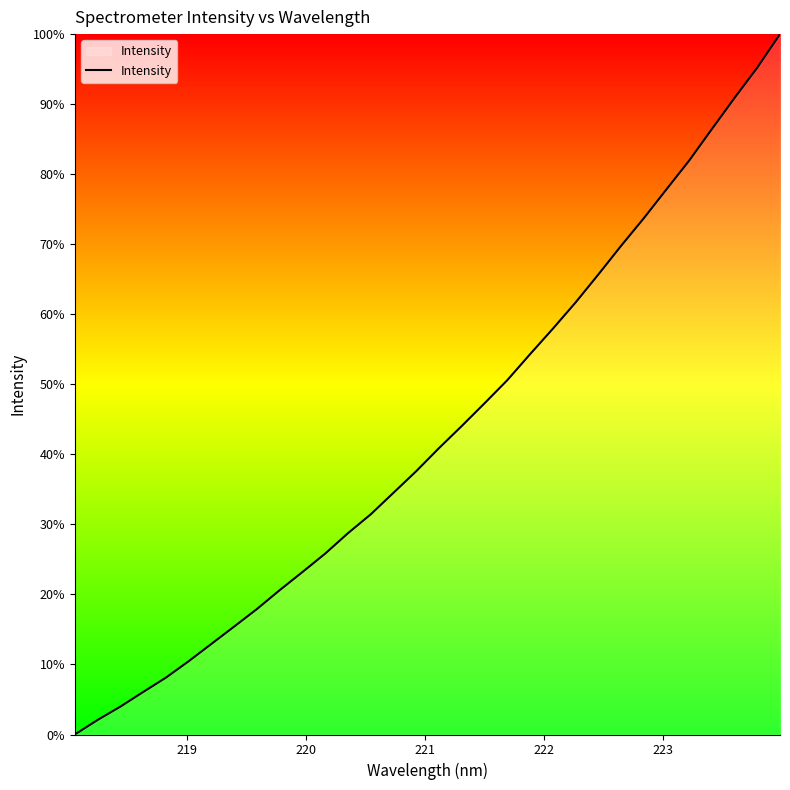

Is this an area chart (filled region under the line)?

Yes